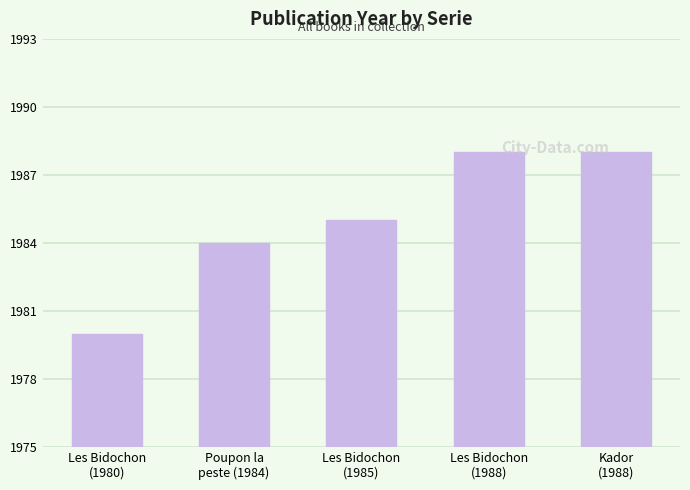

Reading right to left, list all the values displayed in this chart.

1988	1988	1985	1984	1980